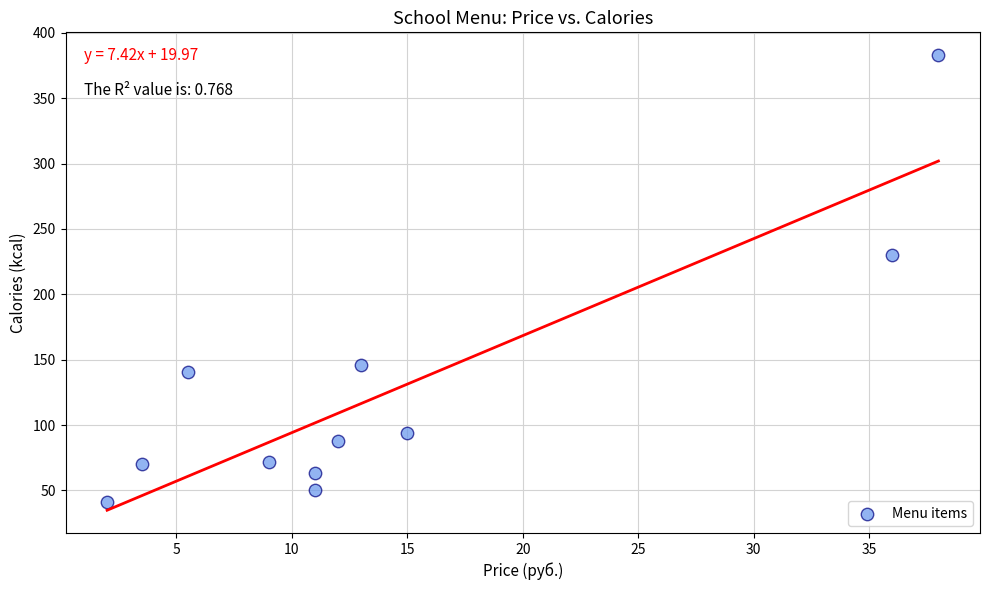

What is the average X value?

14.2